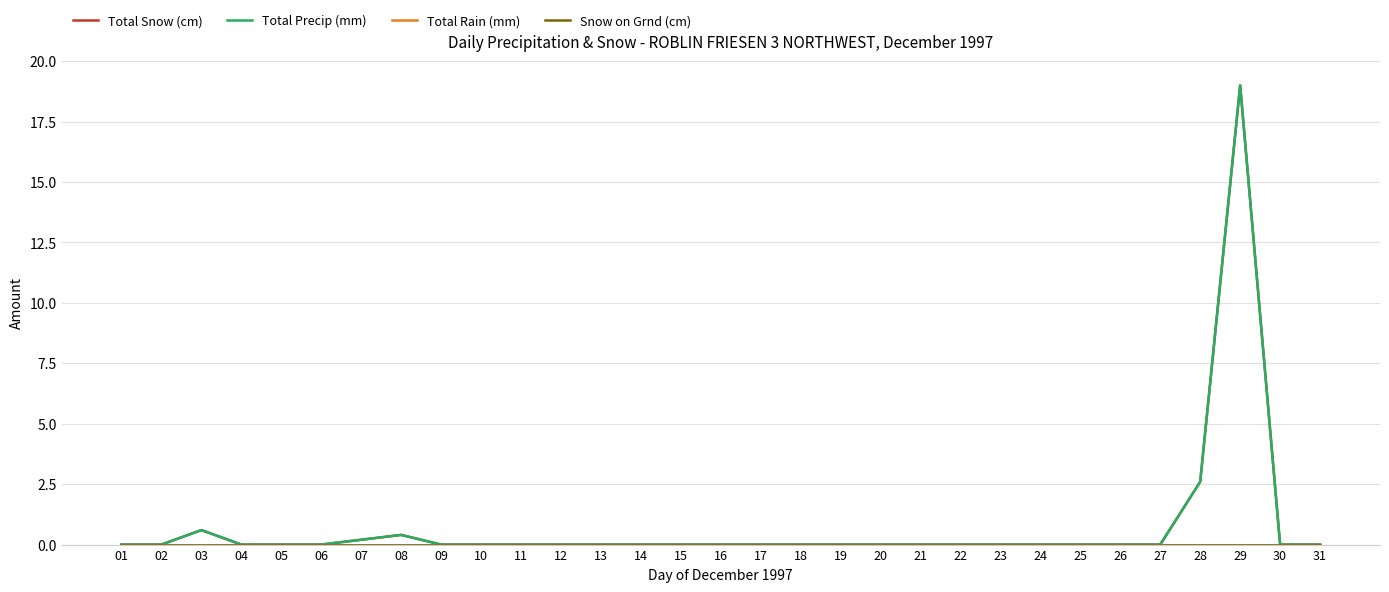

Does the chart display data point markers on the line(s)?

No